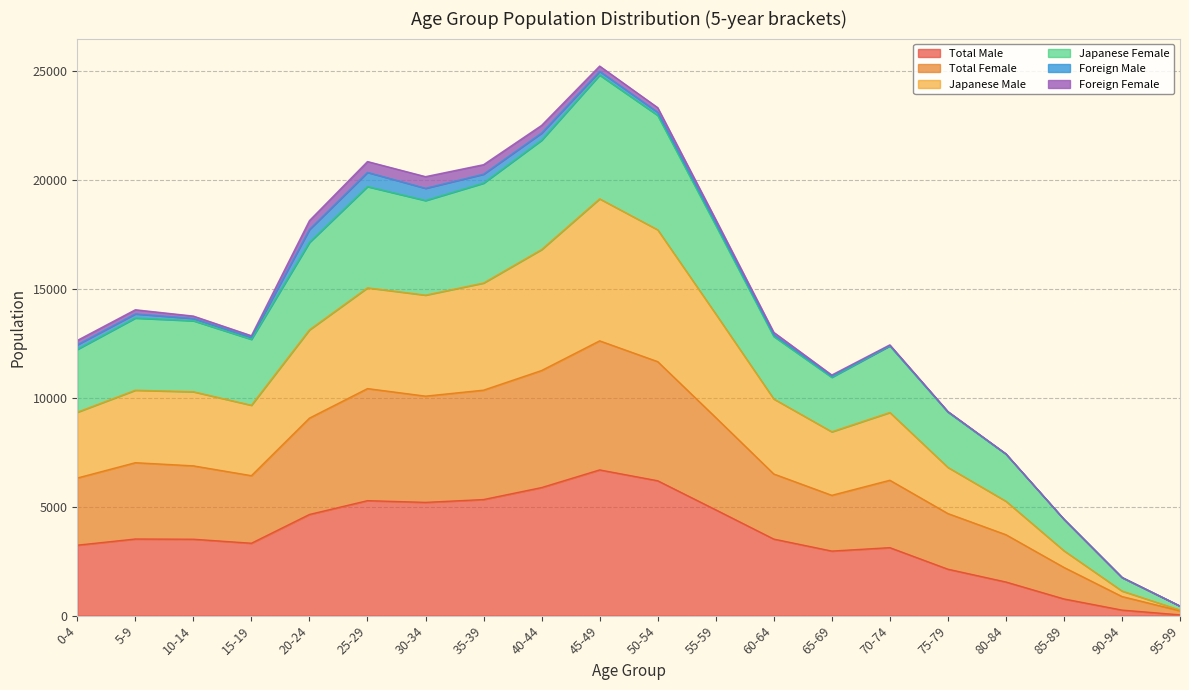

At how many categories does at least one series exceed 12130?

14